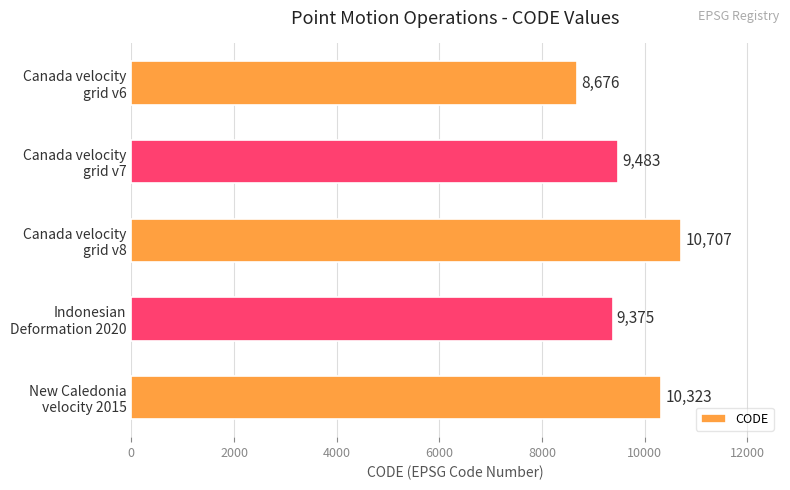

Are the bars grouped side by side (vs. stacked)?

No